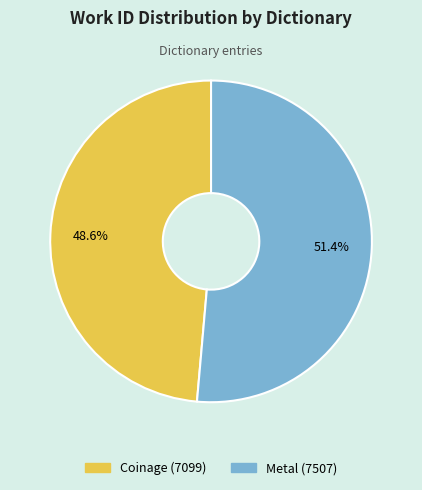

What portion of the pie excludes Metal?

48.6%